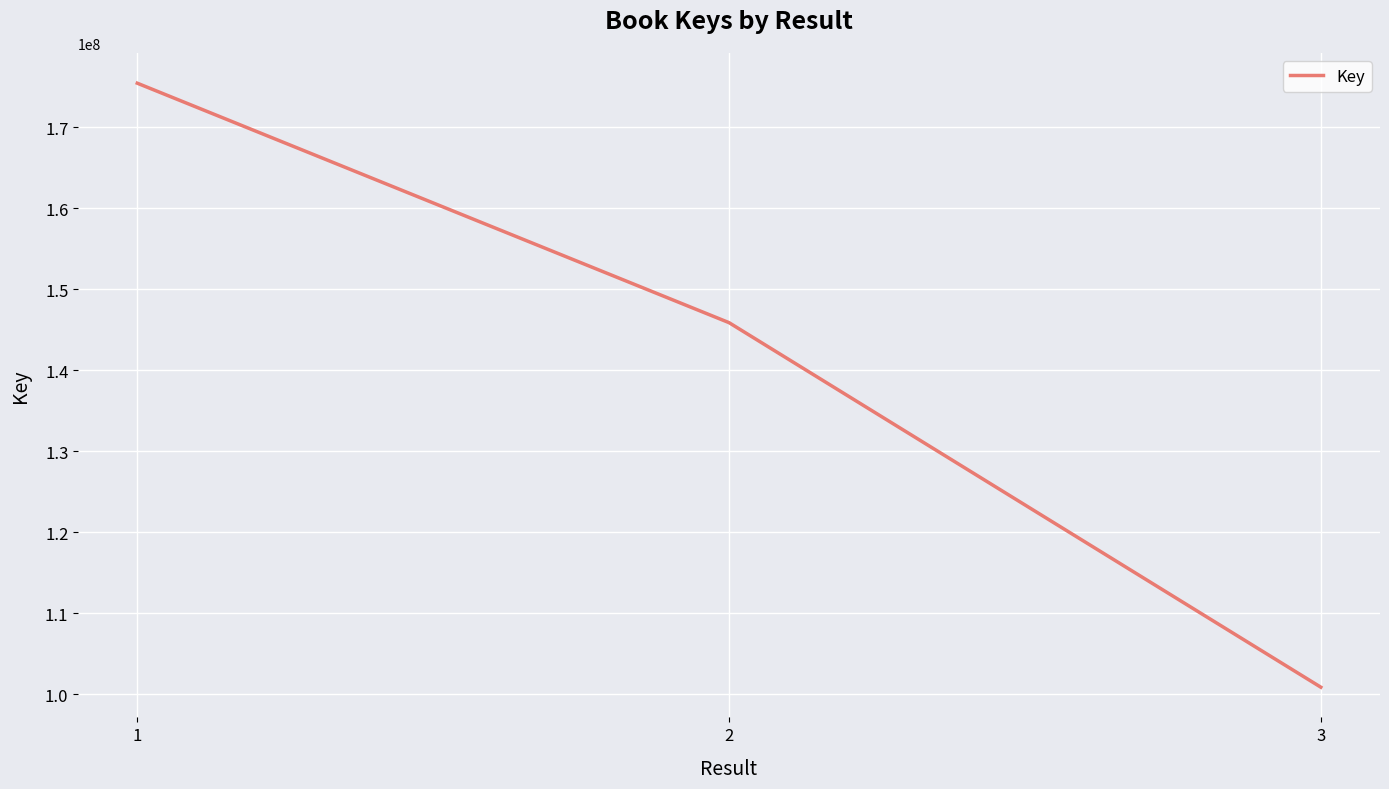

Reading left to right, extract all data points from this chart.

175460315	145895942	100890734